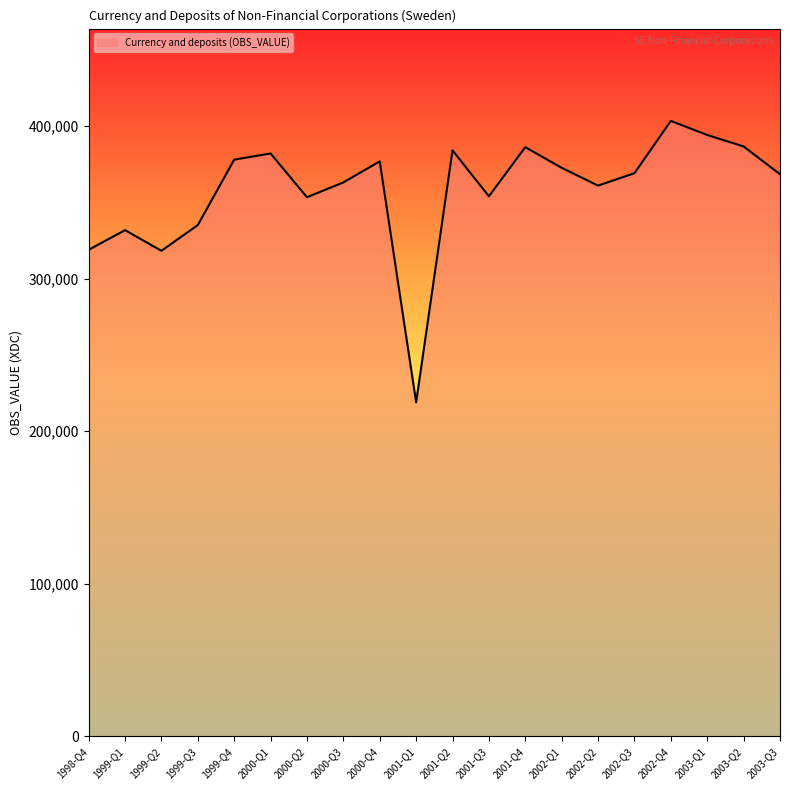

What is the change in value from 1999-Q3 to 2000-Q4?

+41747